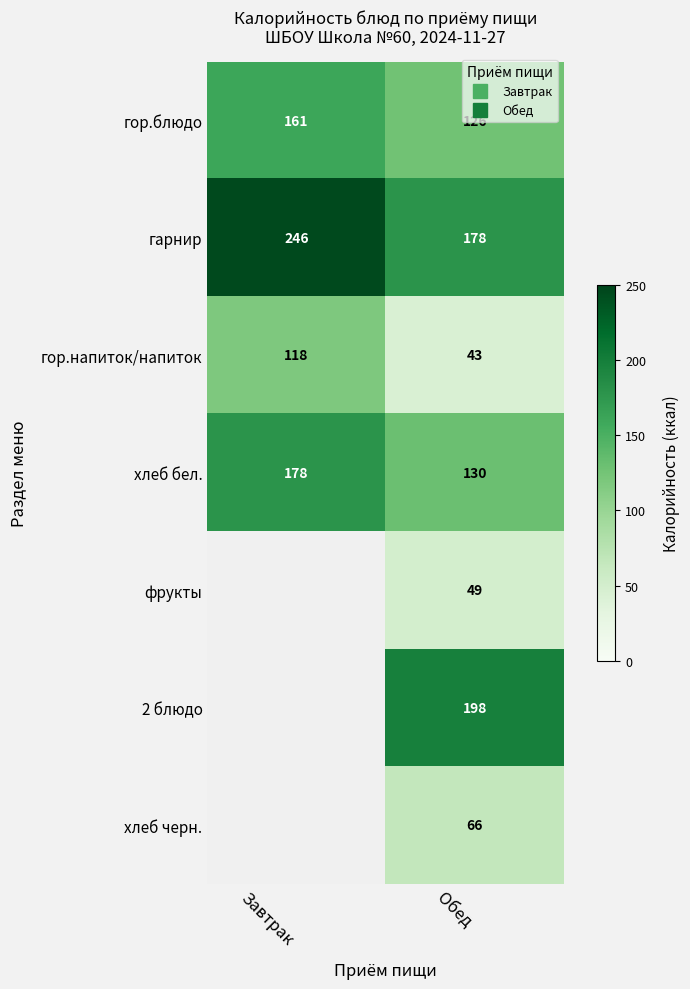

How many positive values does the 2 блюдо series have?

1